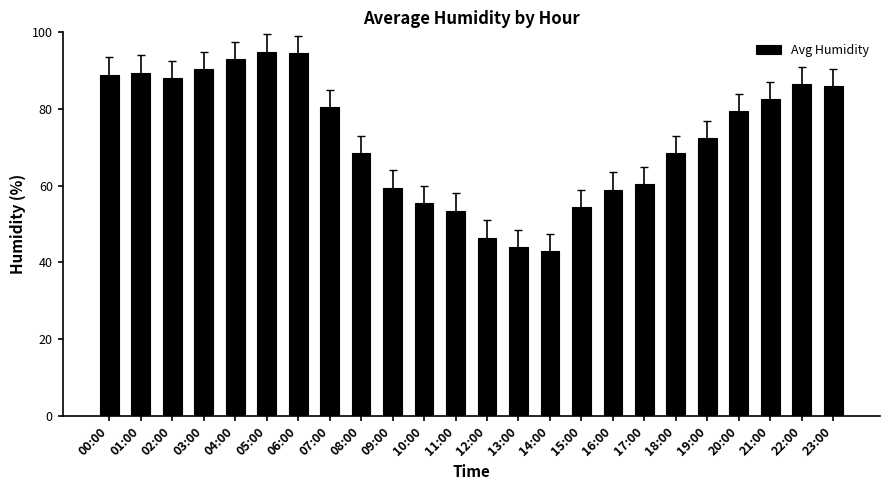

What is the ratio of the value at 18:00 to the value at 00:00?

0.8